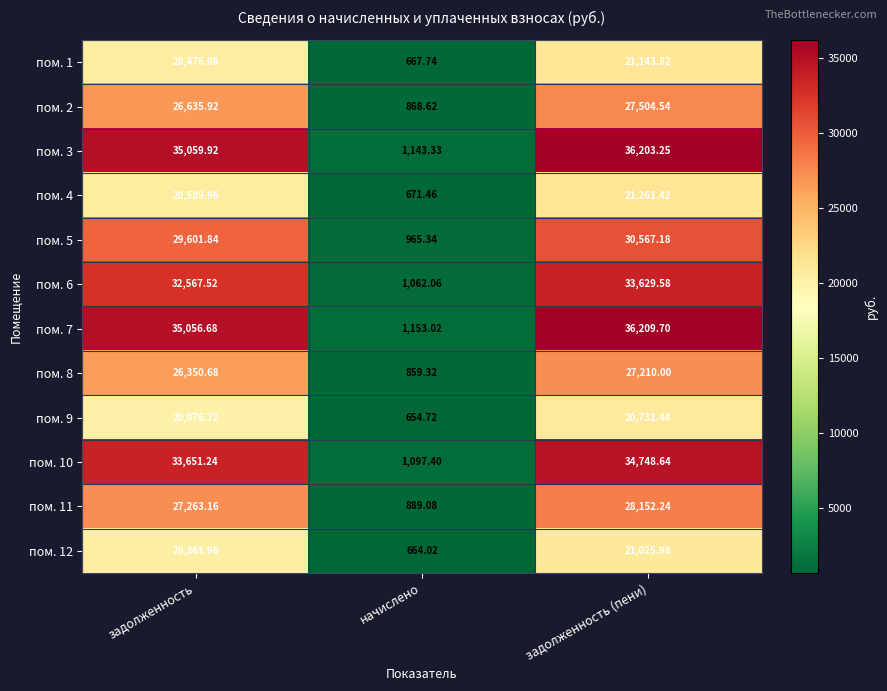

How many values in the пом. 11 series exceed 27263?

2